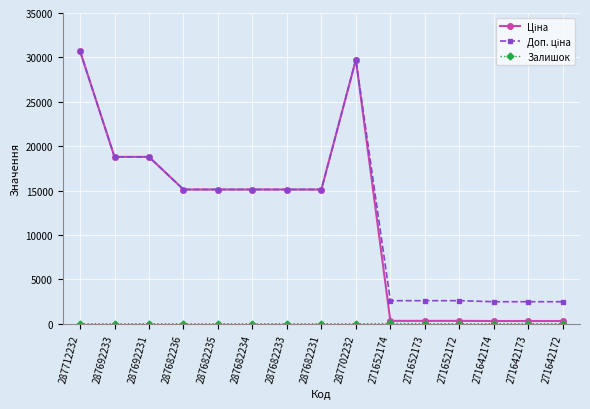

What is the label of the 3rd point from the right?

271642174